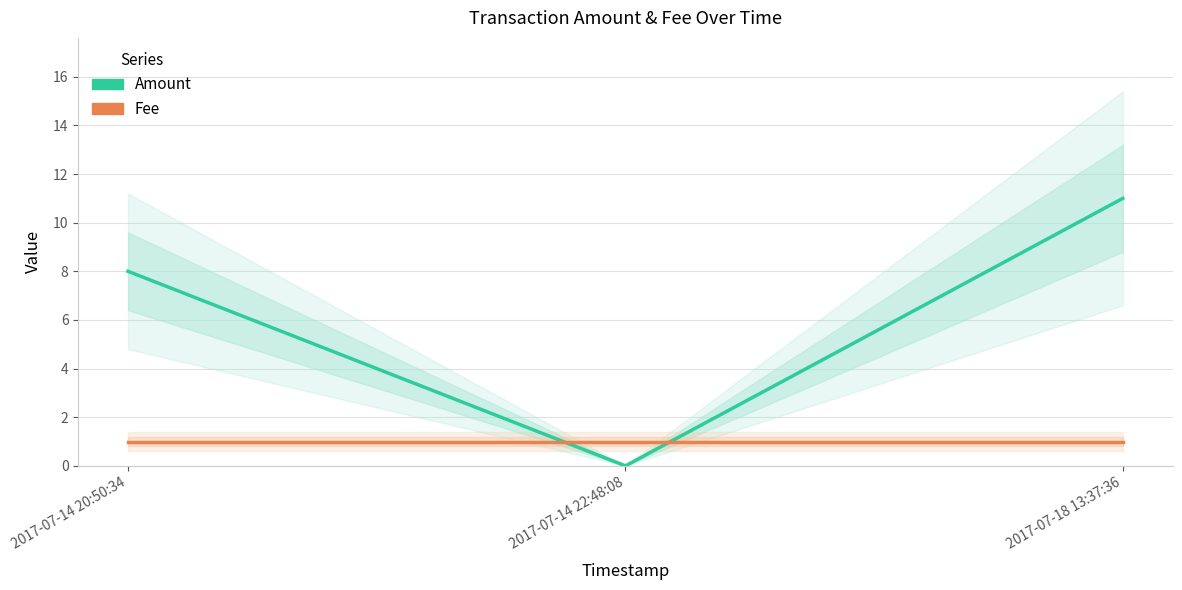

Reading left to right, transcribe all the data shown in this chart.

Amount: 8	0	11
Fee: 1	1	1